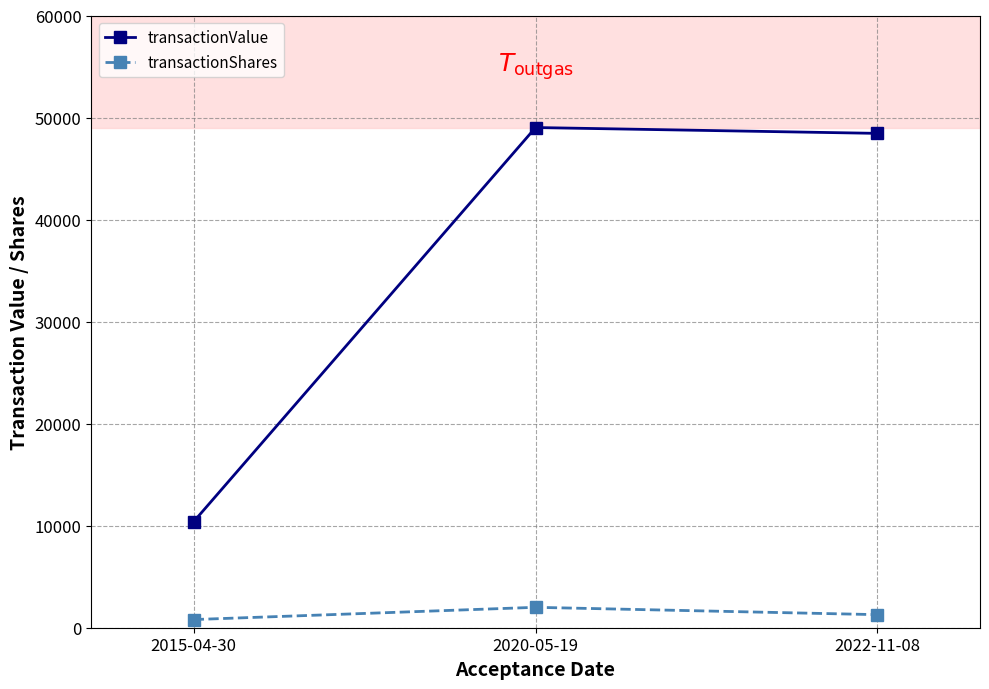

Between 2015-04-30 and 2020-05-19, which series saw the biggest shift?

transactionValue